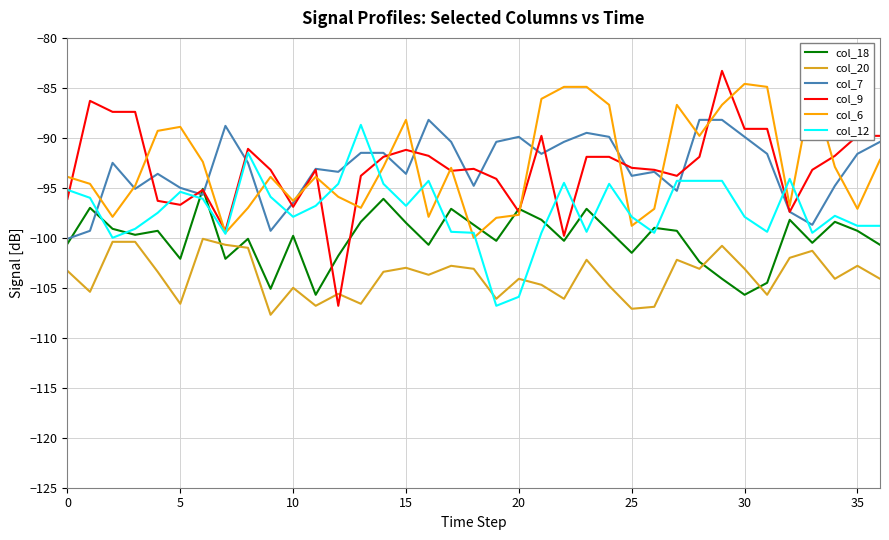

Which series has the largest range (max minus min)?

col_9